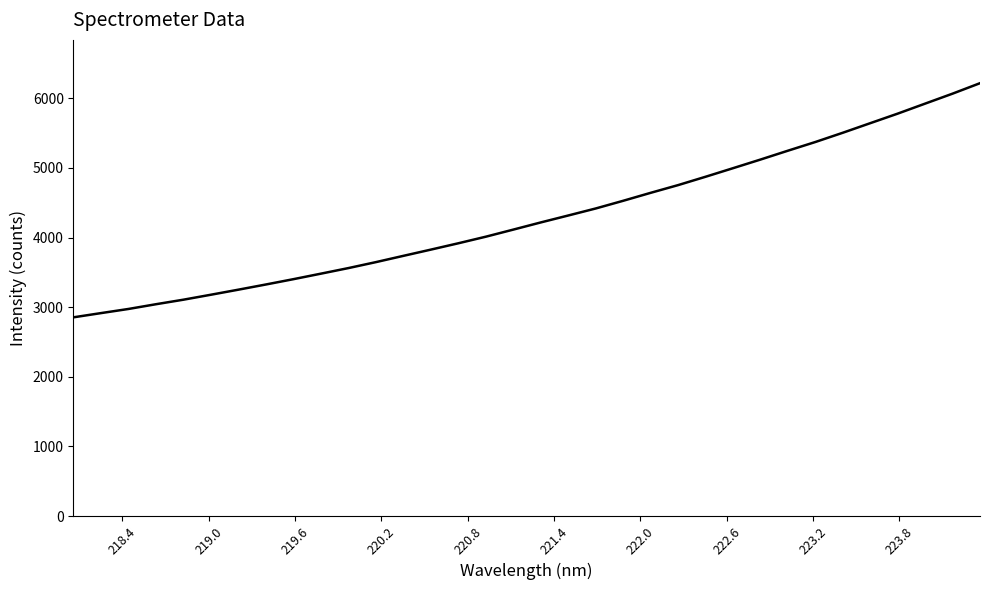

True or false: the data has more than 1 interior local peaks.

False